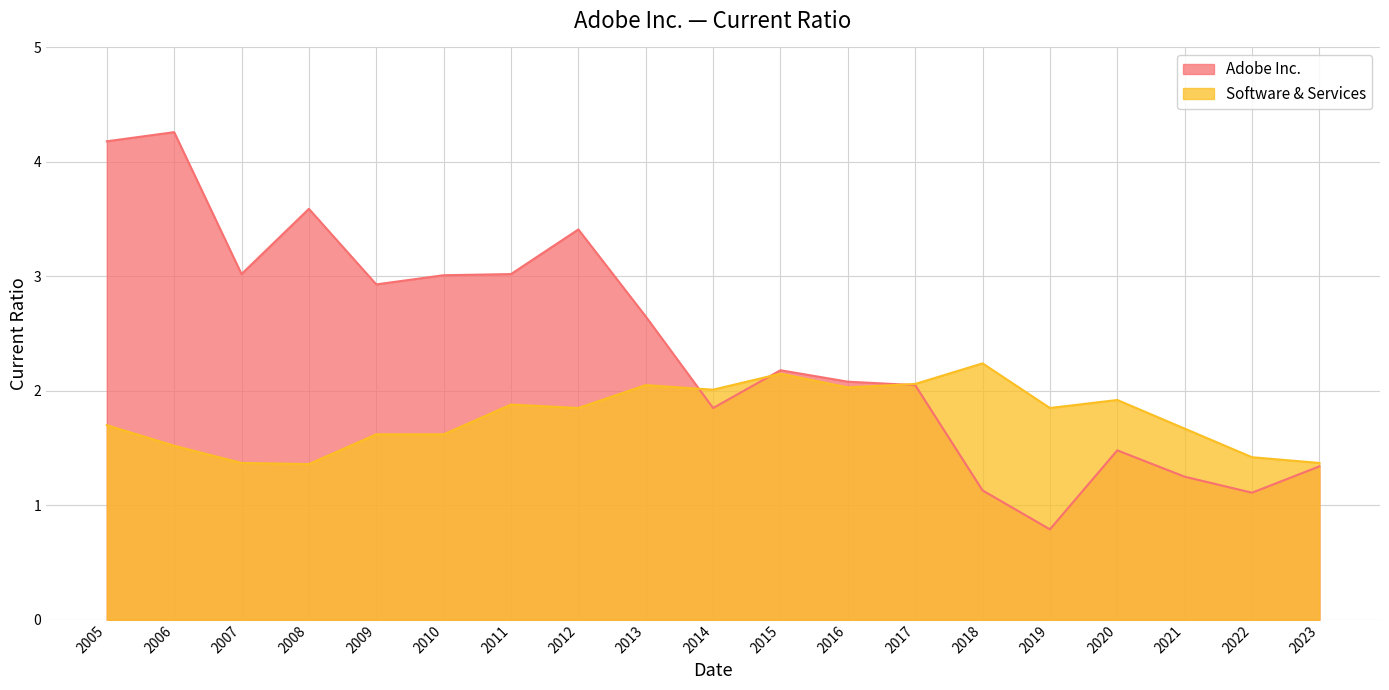

What is the value of the Adobe Inc. point at the 2nd from the left?

4.3